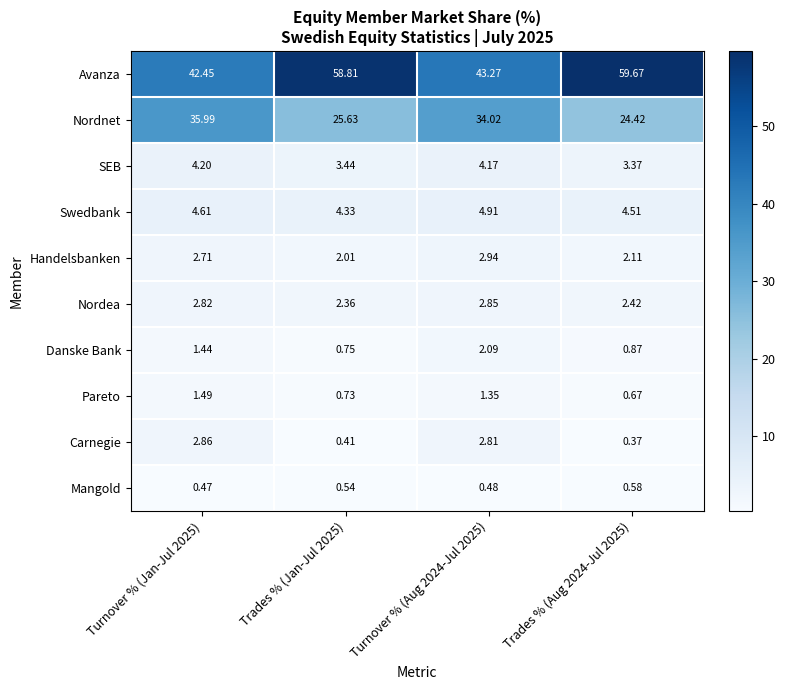

Rank the series by their maximum value, from lowest to highest.

Mangold, Pareto, Danske Bank, Nordea, Carnegie, Handelsbanken, SEB, Swedbank, Nordnet, Avanza